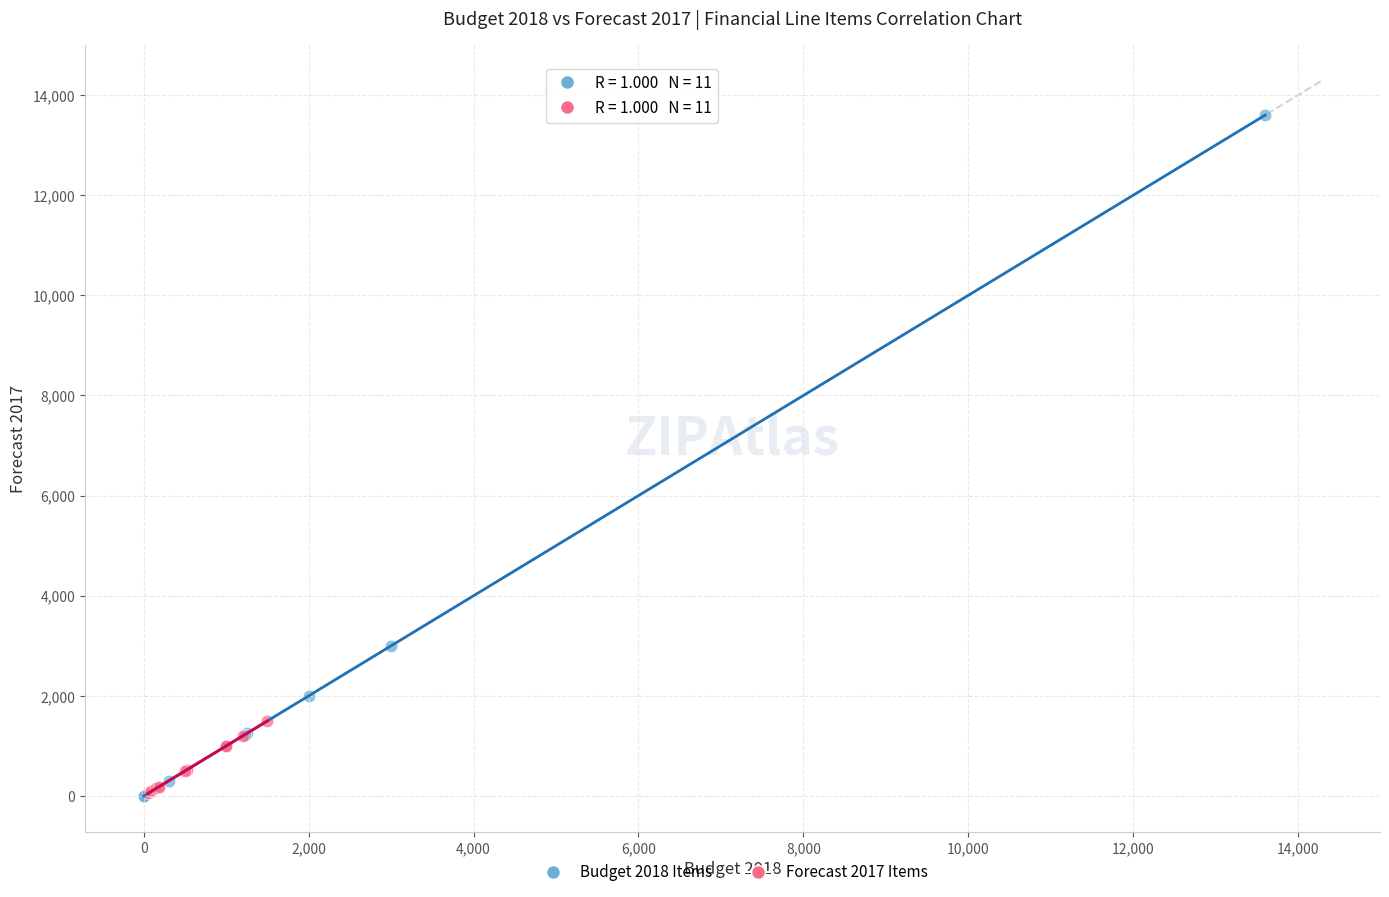

What are all the series names shown in the legend?

Budget 2018 Items, Forecast 2017 Items